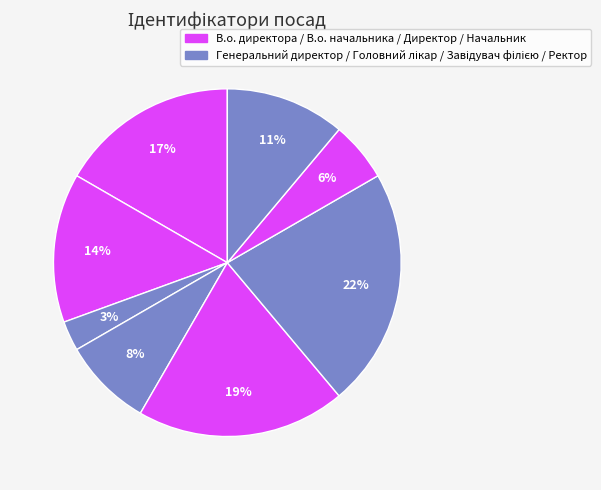

How many segments does this pie chart have?

8